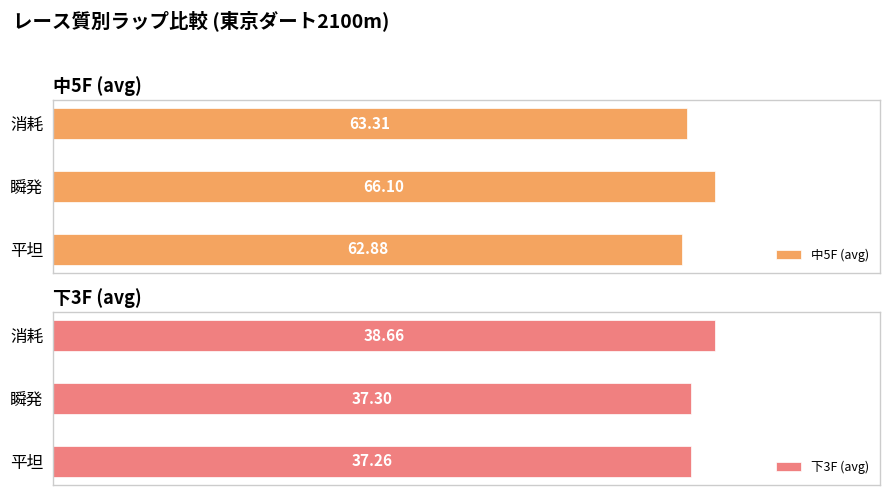

At which label does 中5F (avg) reach its peak?

瞬発